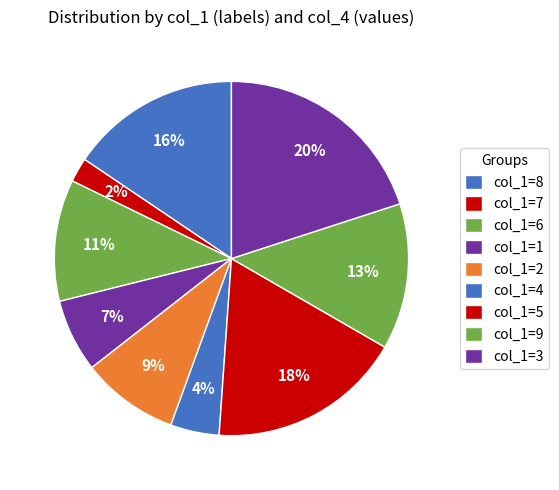

How many slices are in this pie chart?

9